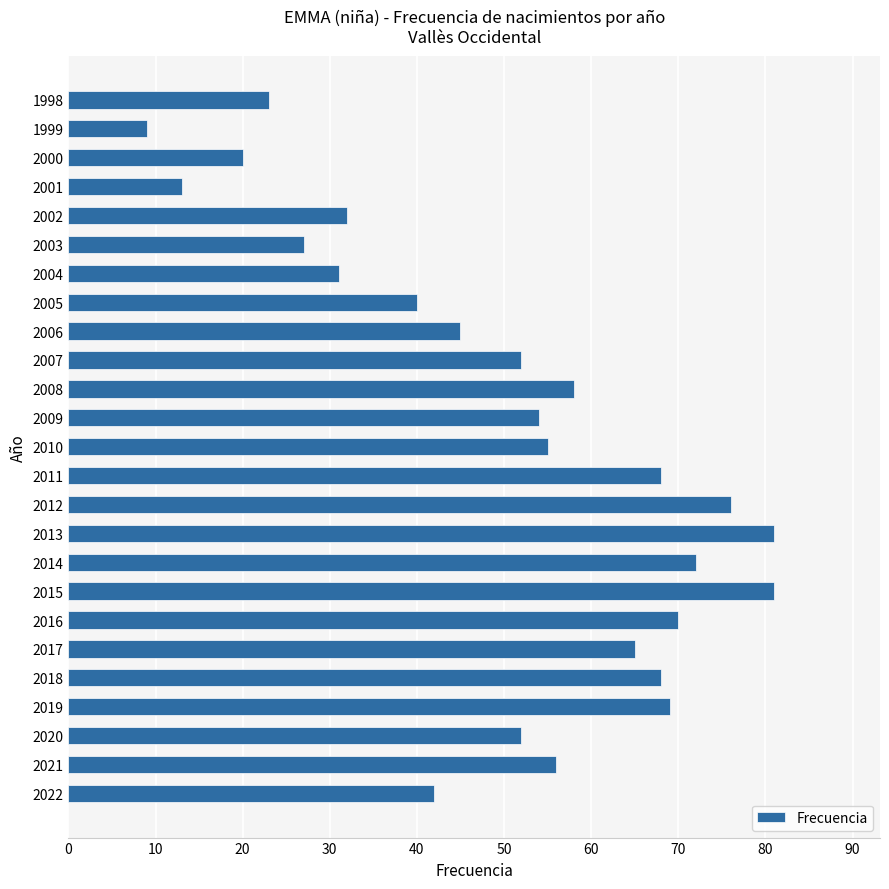

What is the difference between the second highest and second lowest values?

68